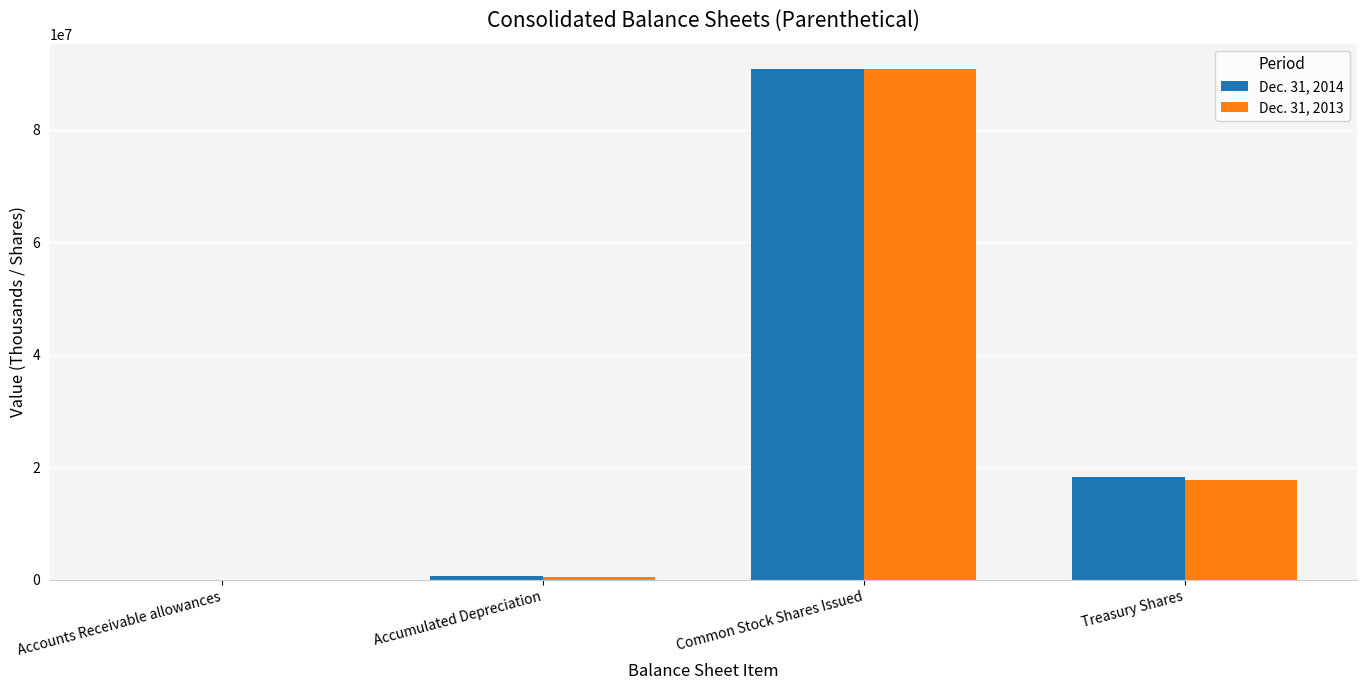

How many groups of bars are there?

4